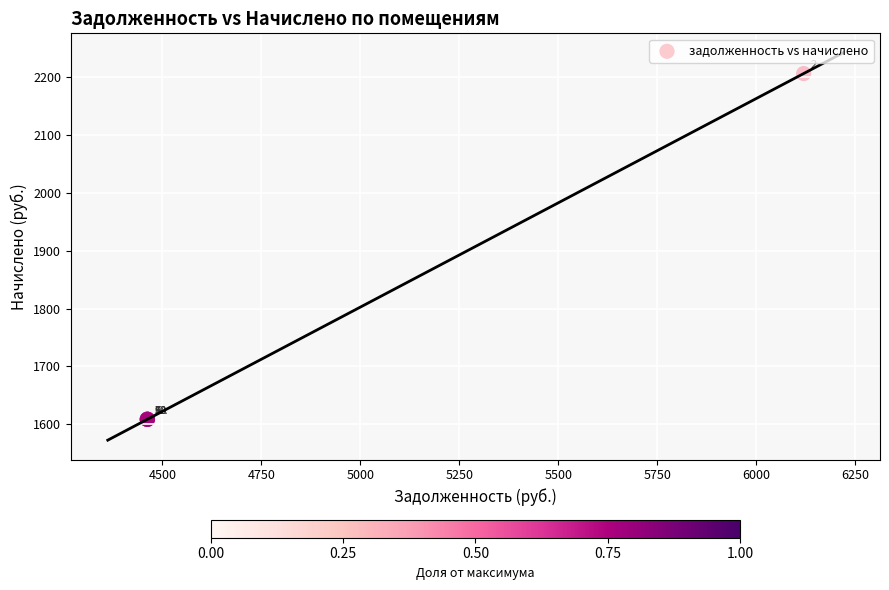

What Y value in the scatter plot is closest to 1907?

1608.7